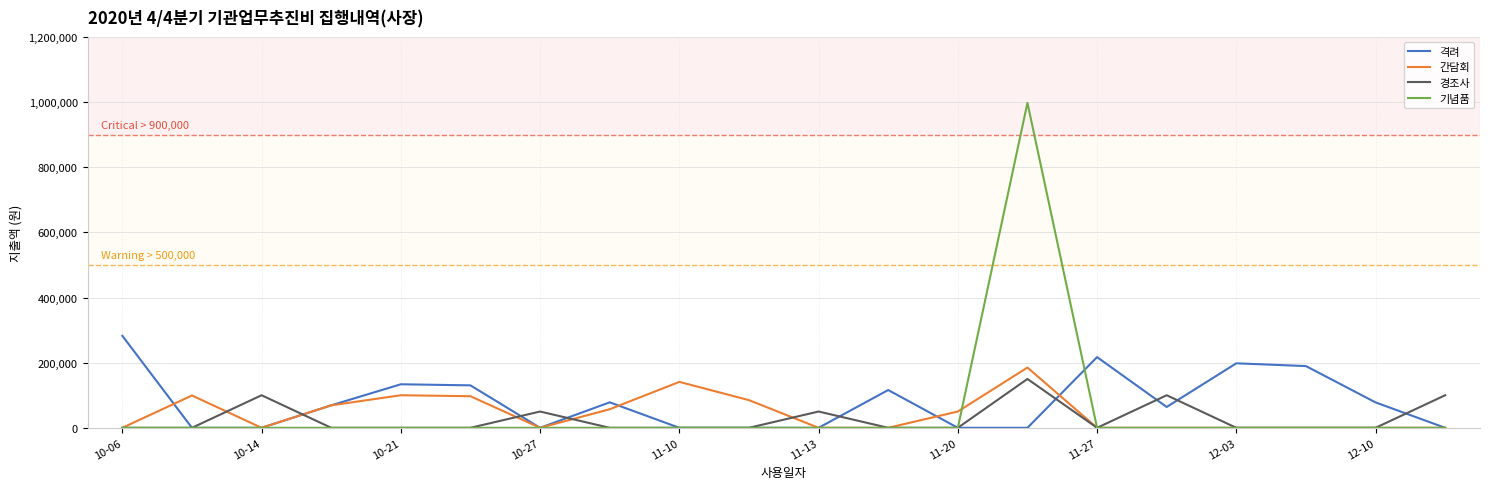

What is the greatest value displayed?

997600